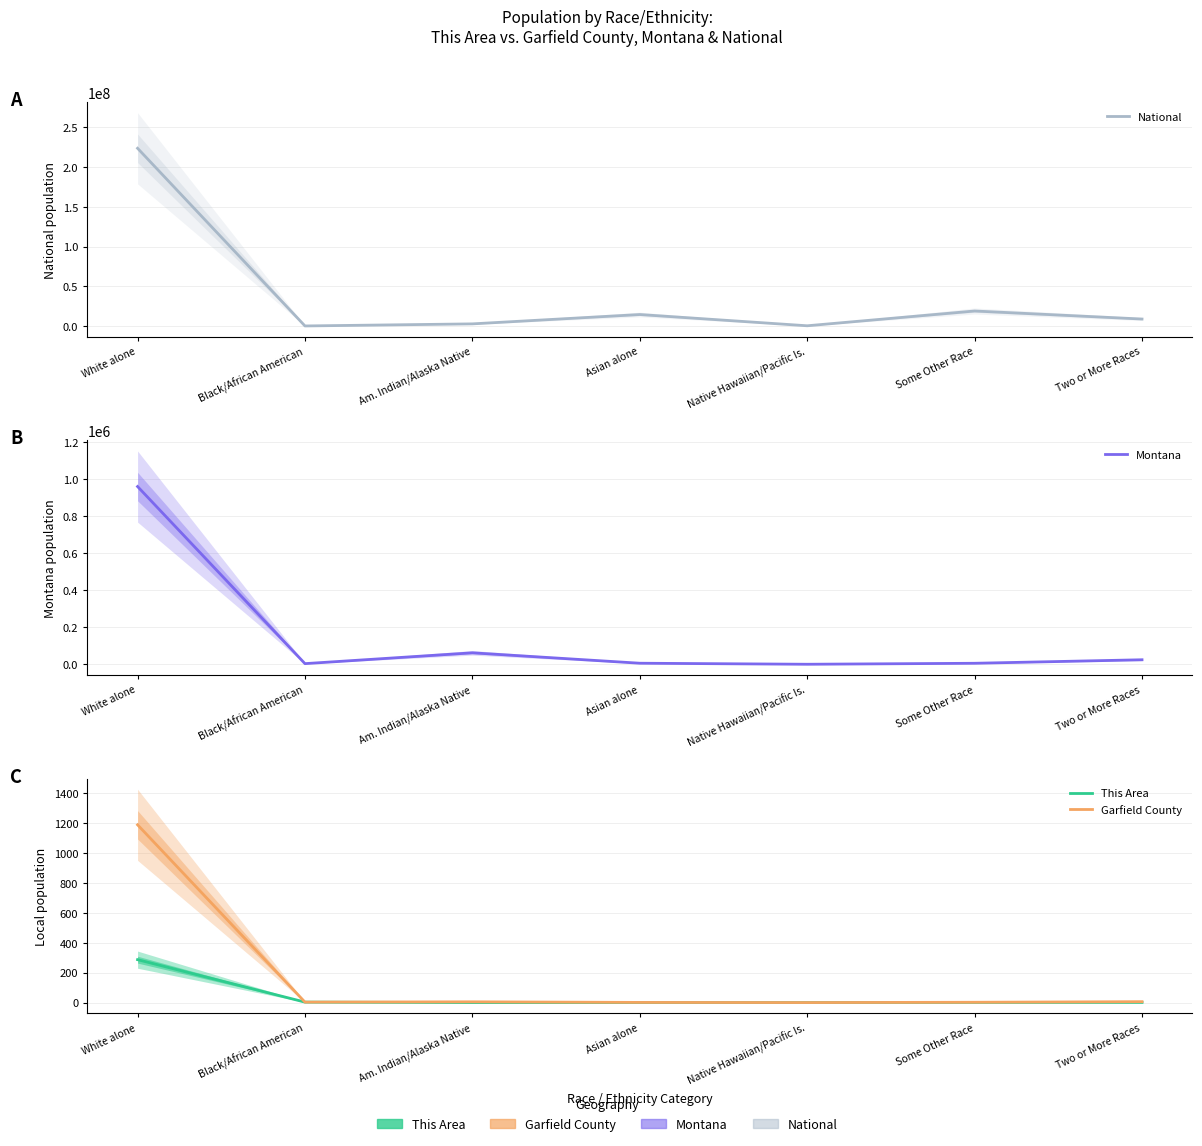

What is the label of the 6th point from the left?

Some Other Race